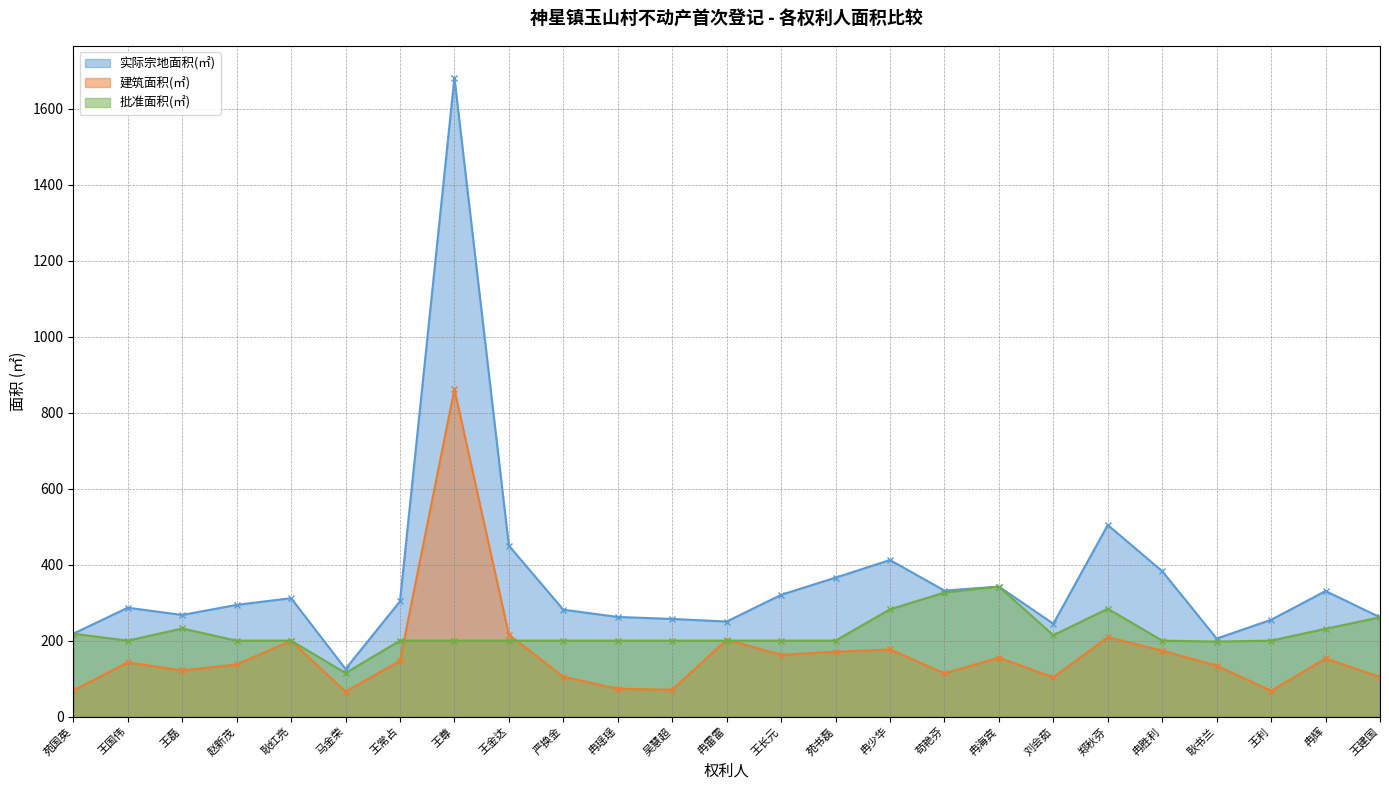

At which category is the sum across all series the highest?

王尊